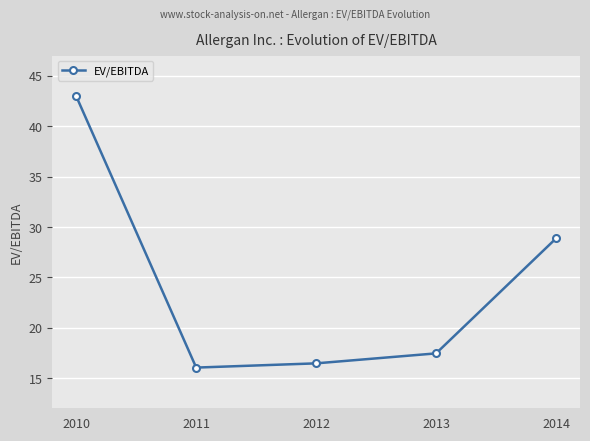

What is the difference between the values at 2014 and 2010?

14.1